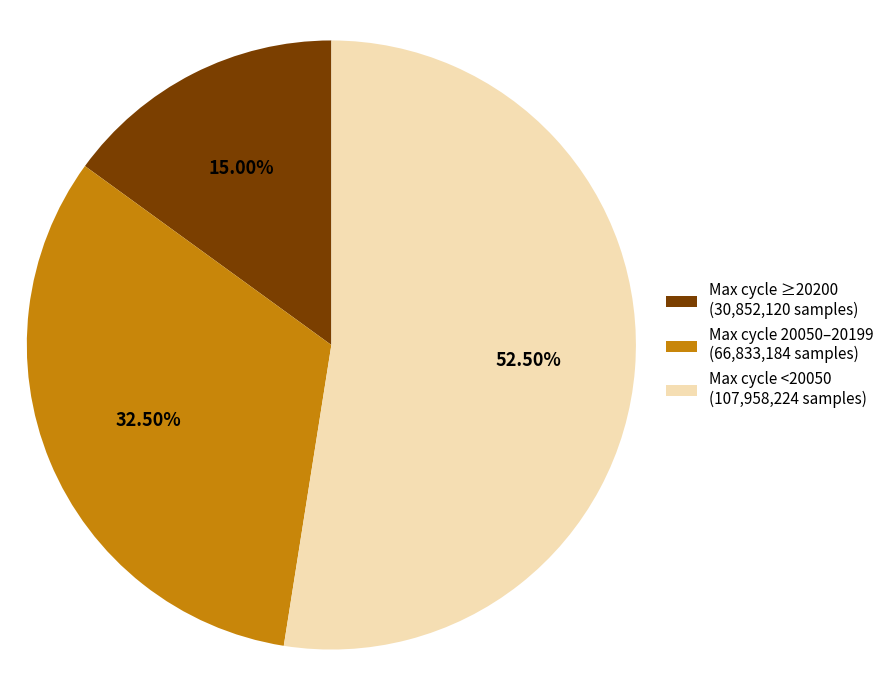

Is there a majority slice in this chart?

Yes